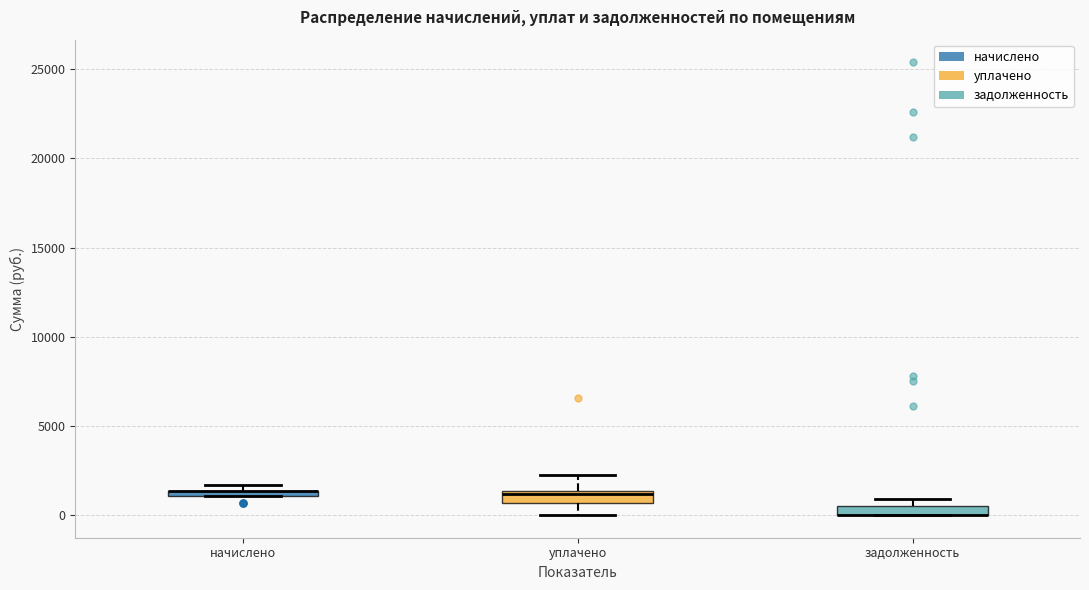

Where is the upper edge of the box for начислено on the y-axis? The values are not printed on the chart, so give them approximately, as read against the axis.

1500